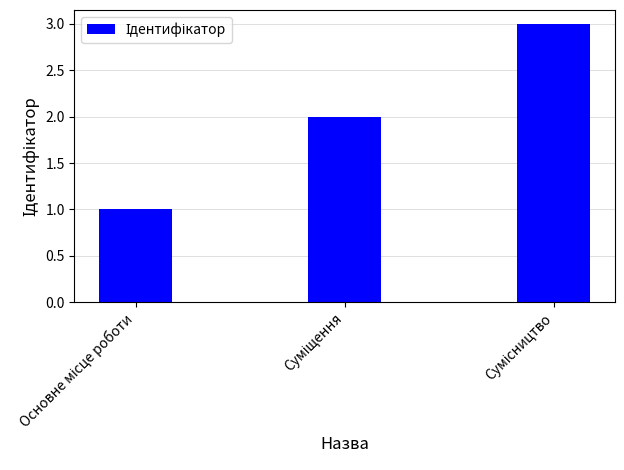

What is the sum of all values?

6